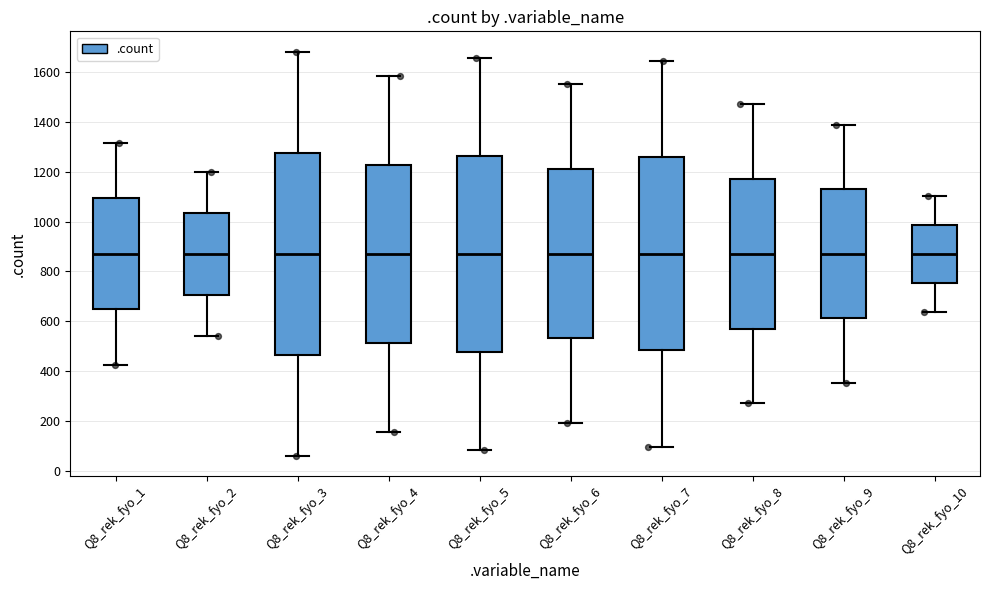

Reading left to right, read every box against the y-axis: the position of its median line, the range the box covers, and the ends of its whiskers. The values are not printed on the chart, so give them approximately, as read against the axis.

Q8_rek_fyo_1: median 880, box 640 to 1100, whiskers 420 to 1320
Q8_rek_fyo_2: median 880, box 700 to 1040, whiskers 540 to 1200
Q8_rek_fyo_3: median 880, box 460 to 1280, whiskers 60 to 1680
Q8_rek_fyo_4: median 880, box 520 to 1220, whiskers 160 to 1580
Q8_rek_fyo_5: median 880, box 480 to 1260, whiskers 80 to 1660
Q8_rek_fyo_6: median 880, box 540 to 1200, whiskers 200 to 1540
Q8_rek_fyo_7: median 880, box 480 to 1260, whiskers 100 to 1640
Q8_rek_fyo_8: median 880, box 580 to 1180, whiskers 280 to 1480
Q8_rek_fyo_9: median 880, box 620 to 1120, whiskers 360 to 1380
Q8_rek_fyo_10: median 880, box 760 to 980, whiskers 640 to 1100